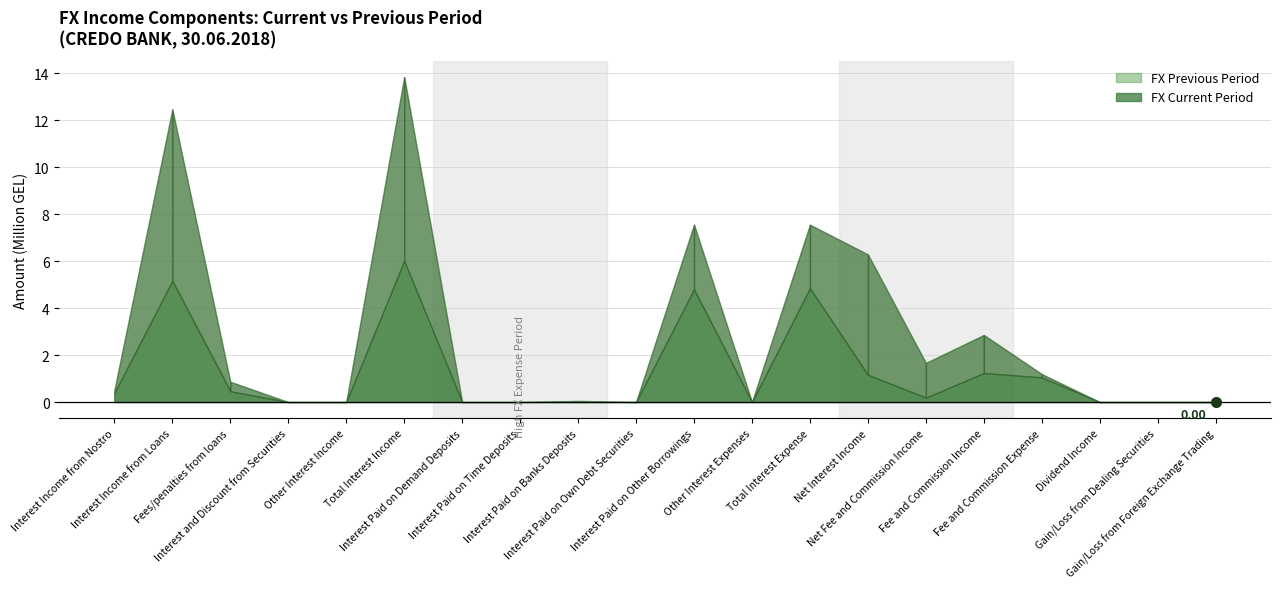

What is the label of the 12th point from the right?

Interest Paid on Banks Deposits